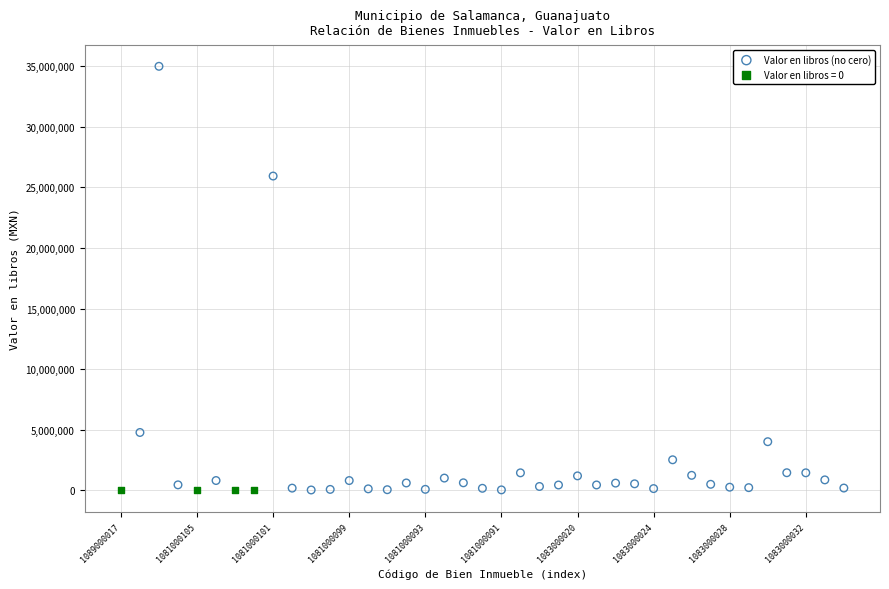

Which series reaches the maximum Y coordinate?

Valor en libros (no cero)